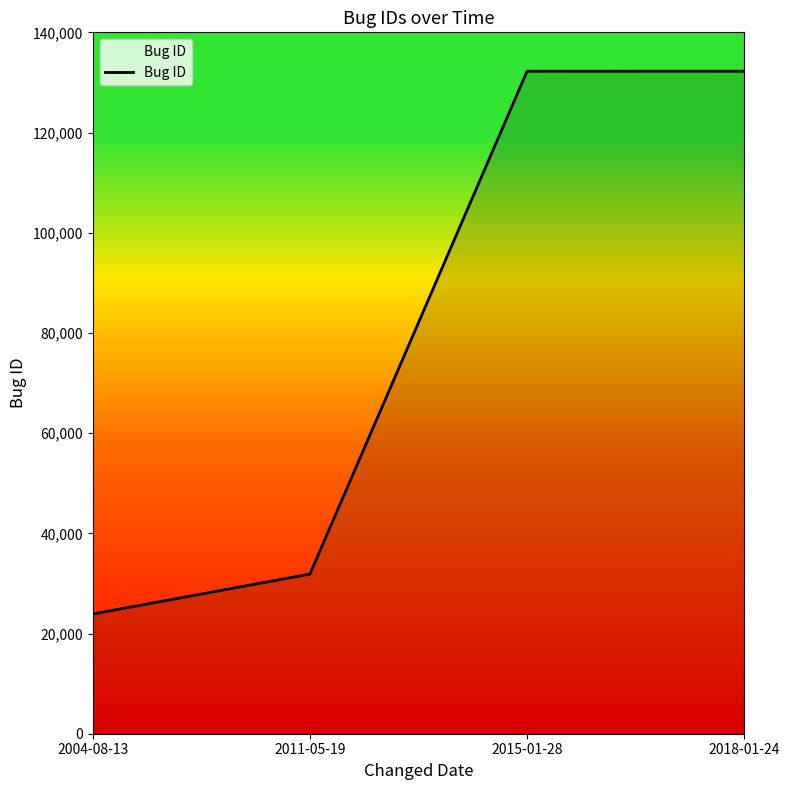

What position from the right is 2011-05-19?

3